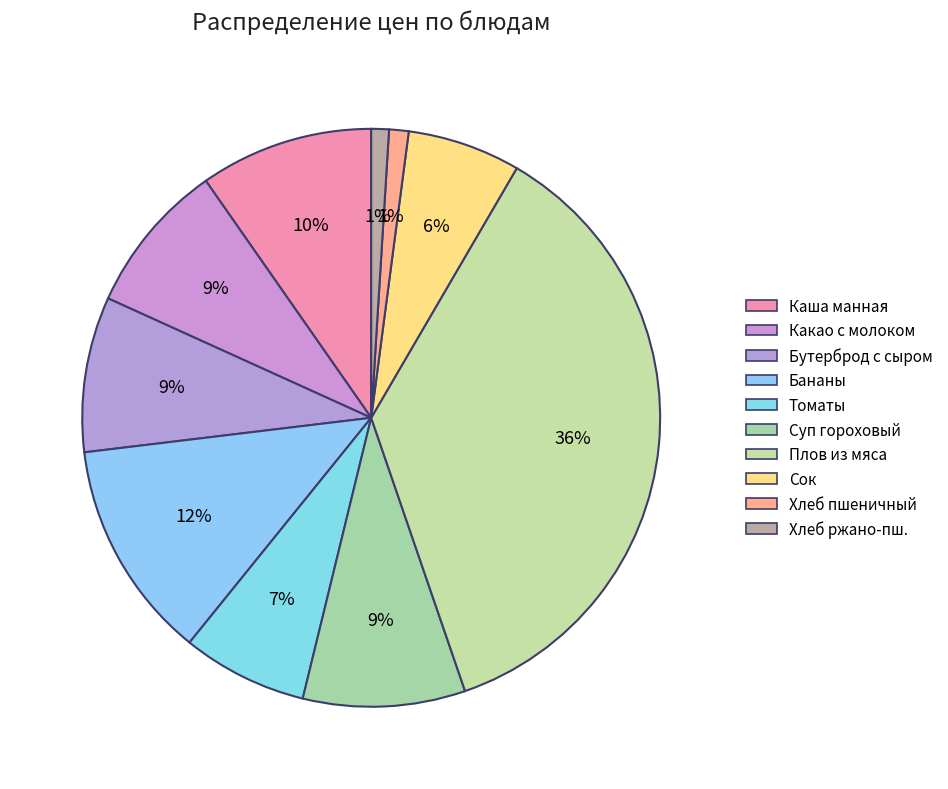

Count the number of slices in the pie.

10